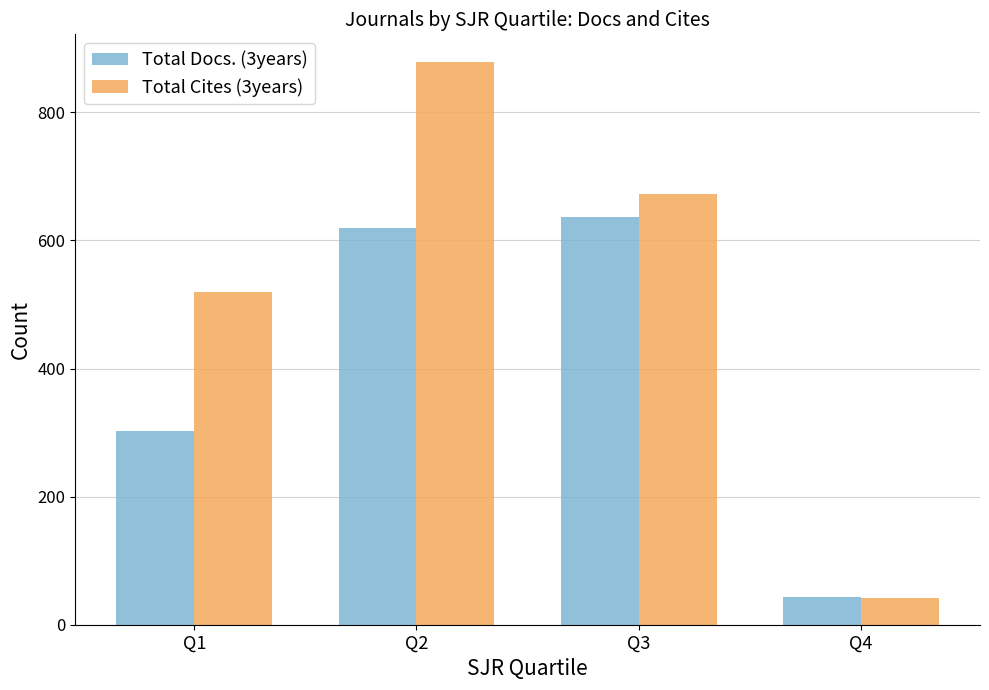

Where is Total Docs. (3years) nearest to the value 340?

Q1